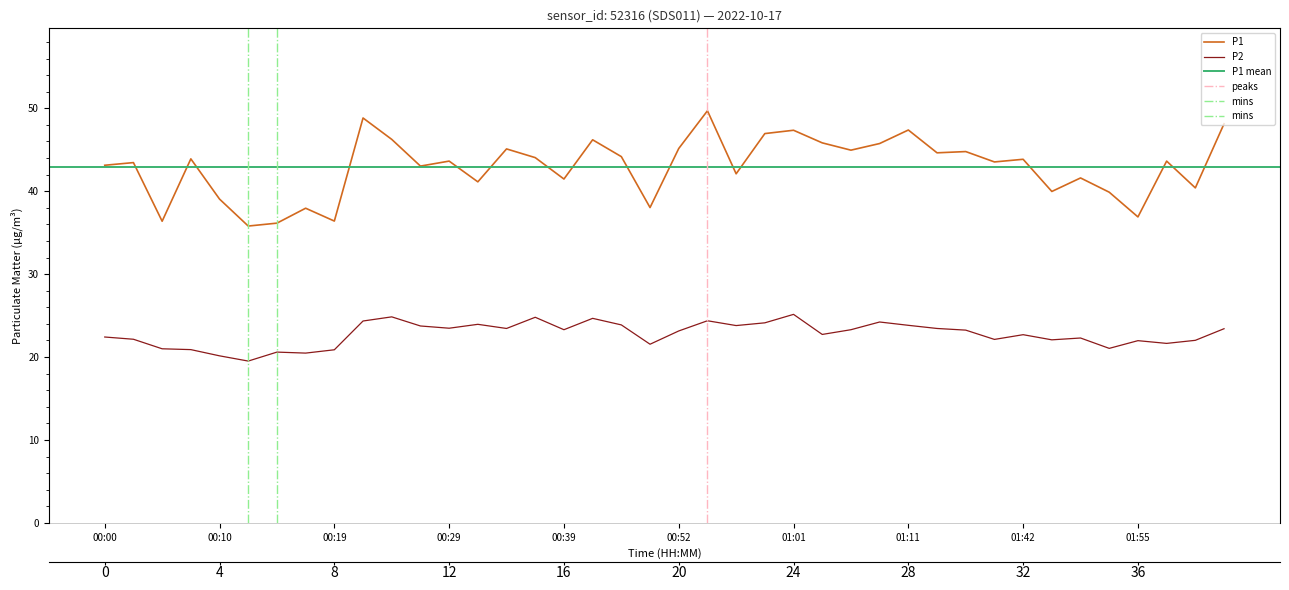

What is the sum of the P2 values at 01:19 and 00:59?

47.4